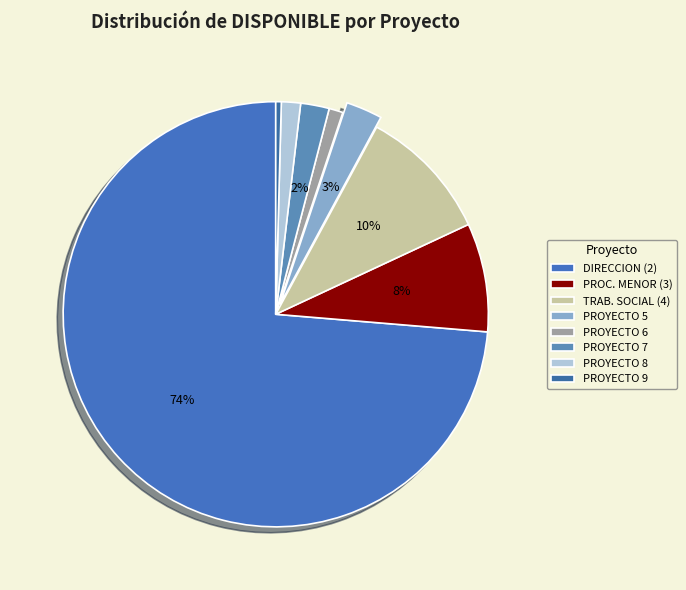

The DIRECCION (2) slice represents 52% of the pie. True or false?

False